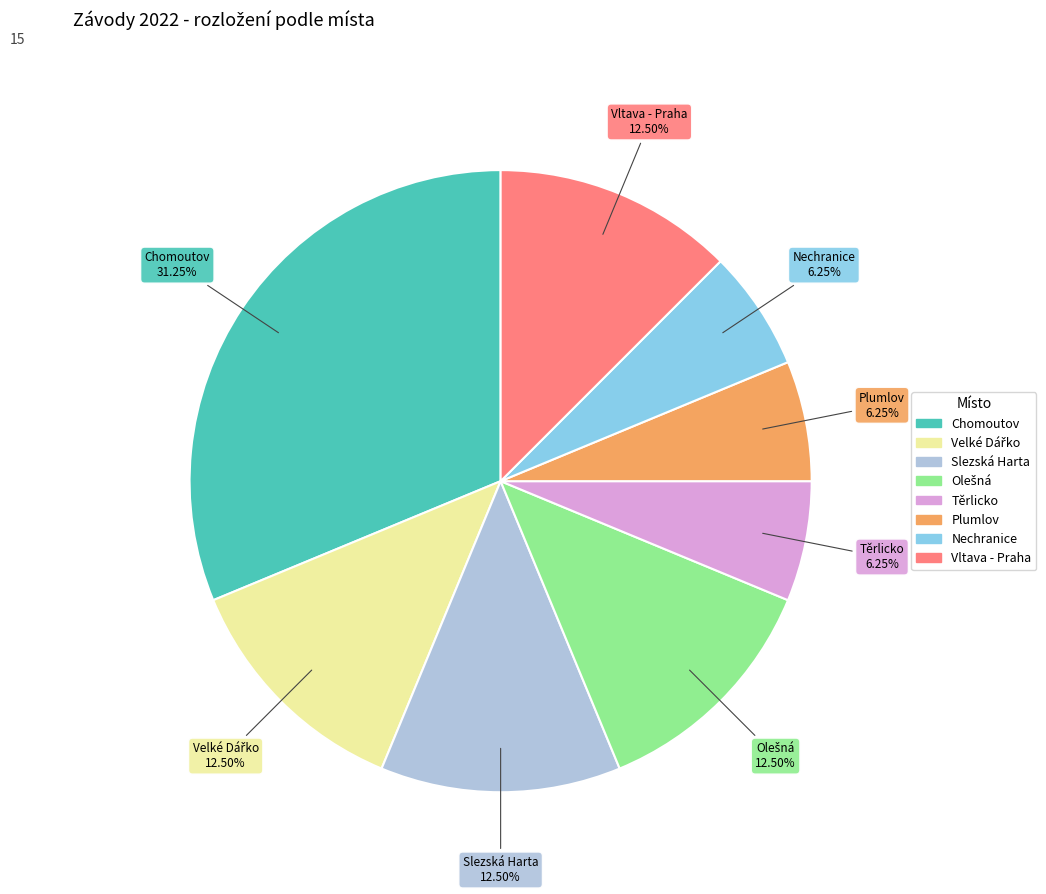

Does any single category account for the majority?

No